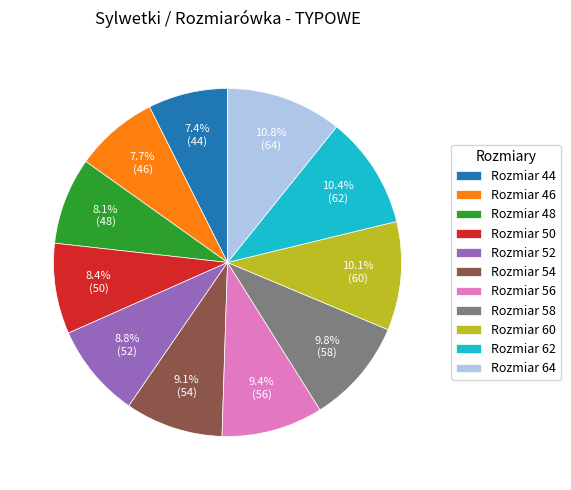

What is the ratio of the value at Rozmiar 48 to the value at Rozmiar 50?

1.0